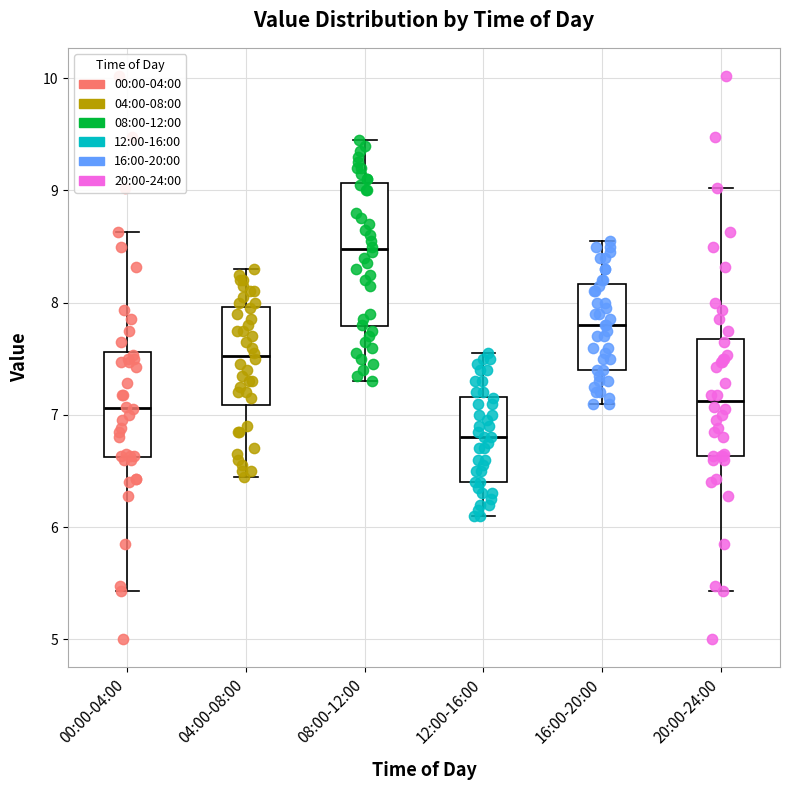

Where is the upper edge of the box for 00:00-04:00 on the y-axis? The values are not printed on the chart, so give them approximately, as read against the axis.

7.6